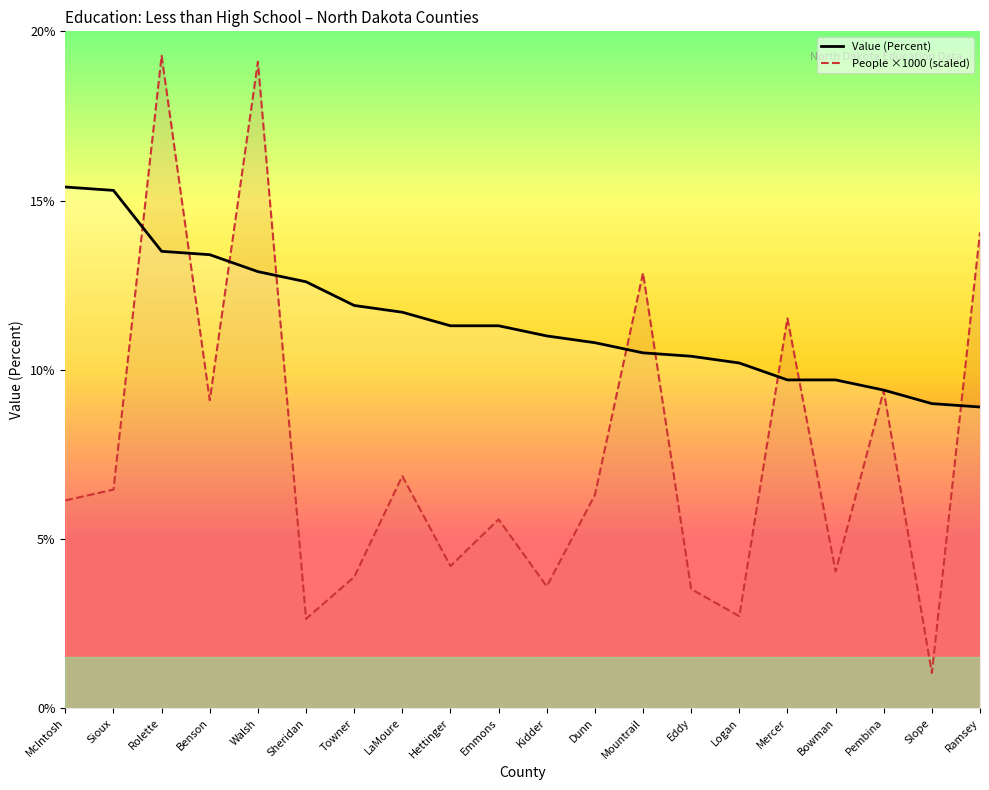

What is the label of the 6th point from the left?

Sheridan